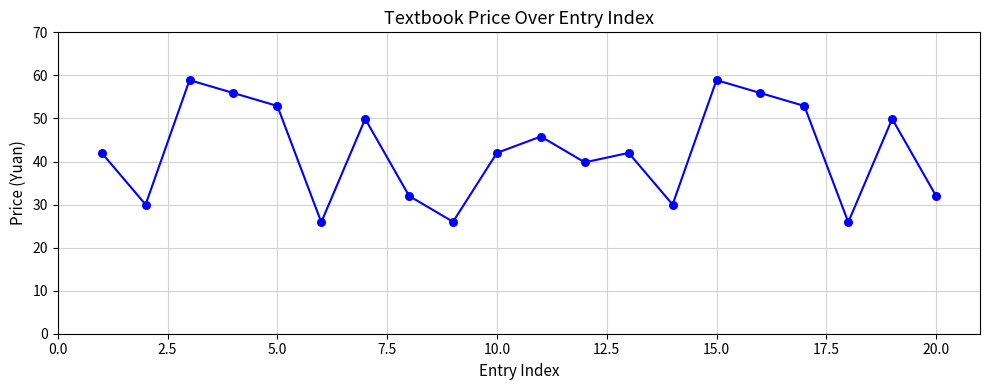

What is the difference between the maximum and minimum values?

33.0